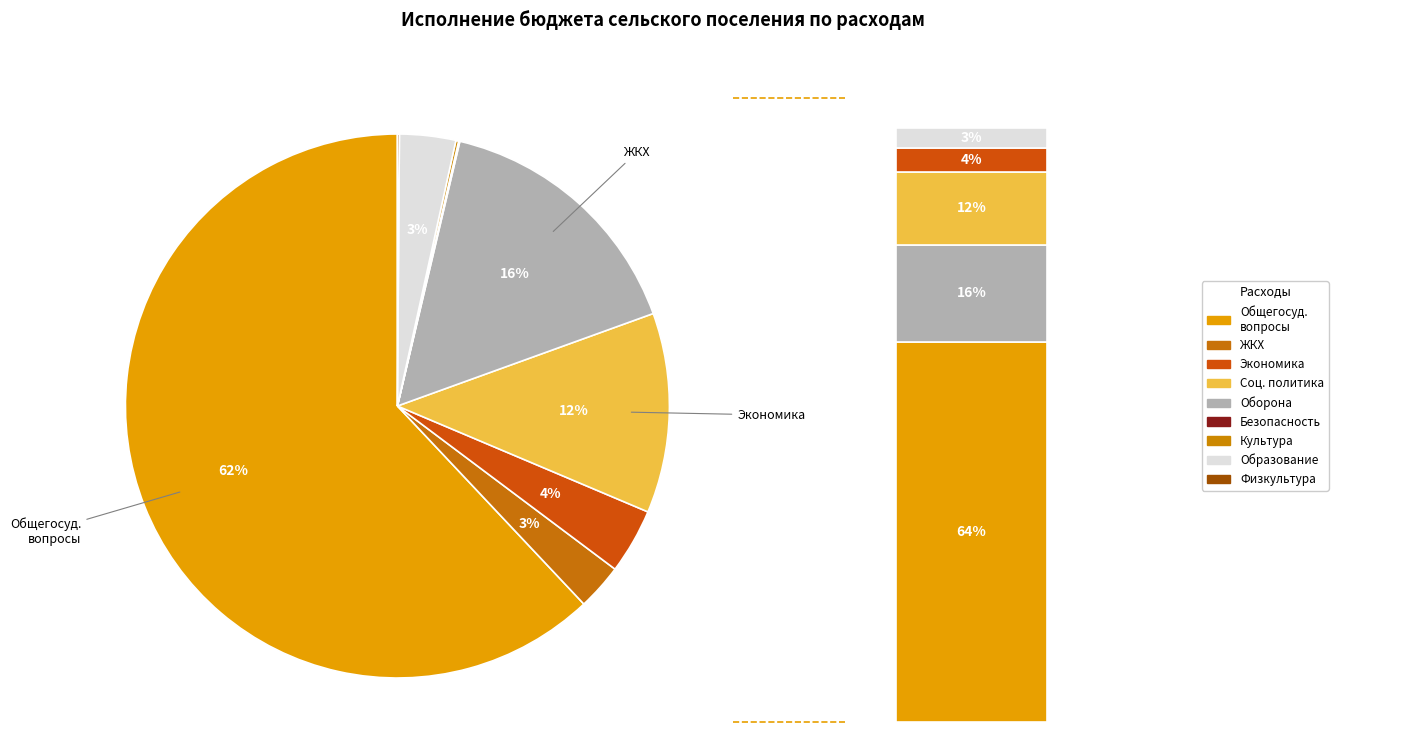

To the nearest percent, what is the average slice percentage?

11%